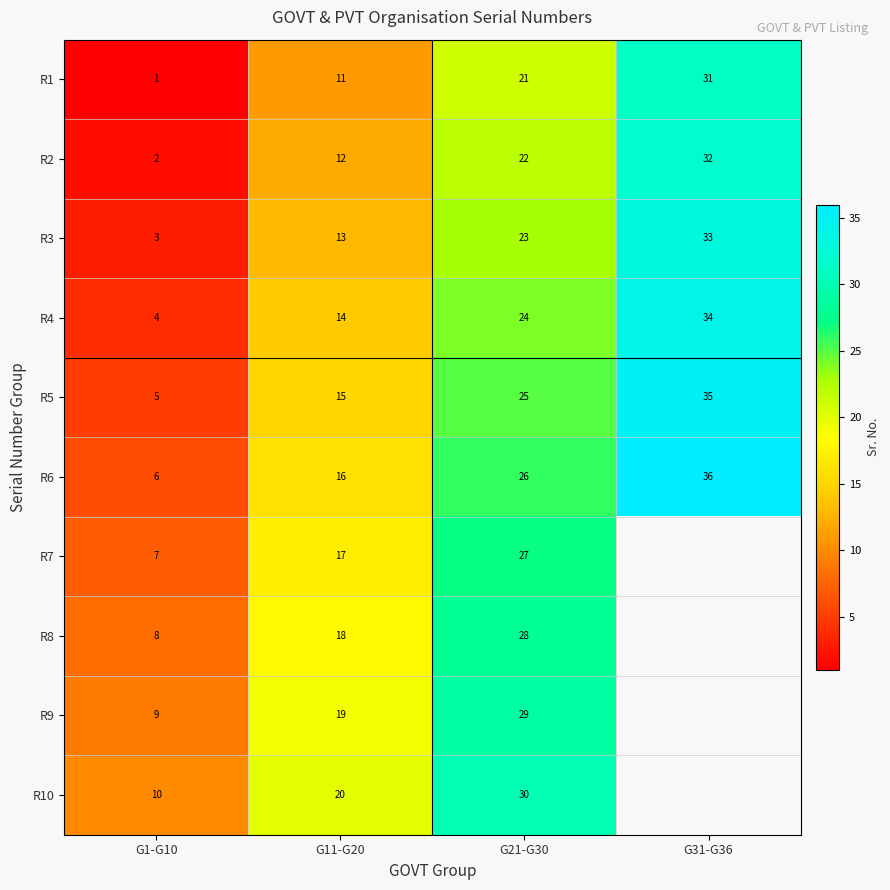

What is the difference between the second highest and second lowest values in the R6 series?

10